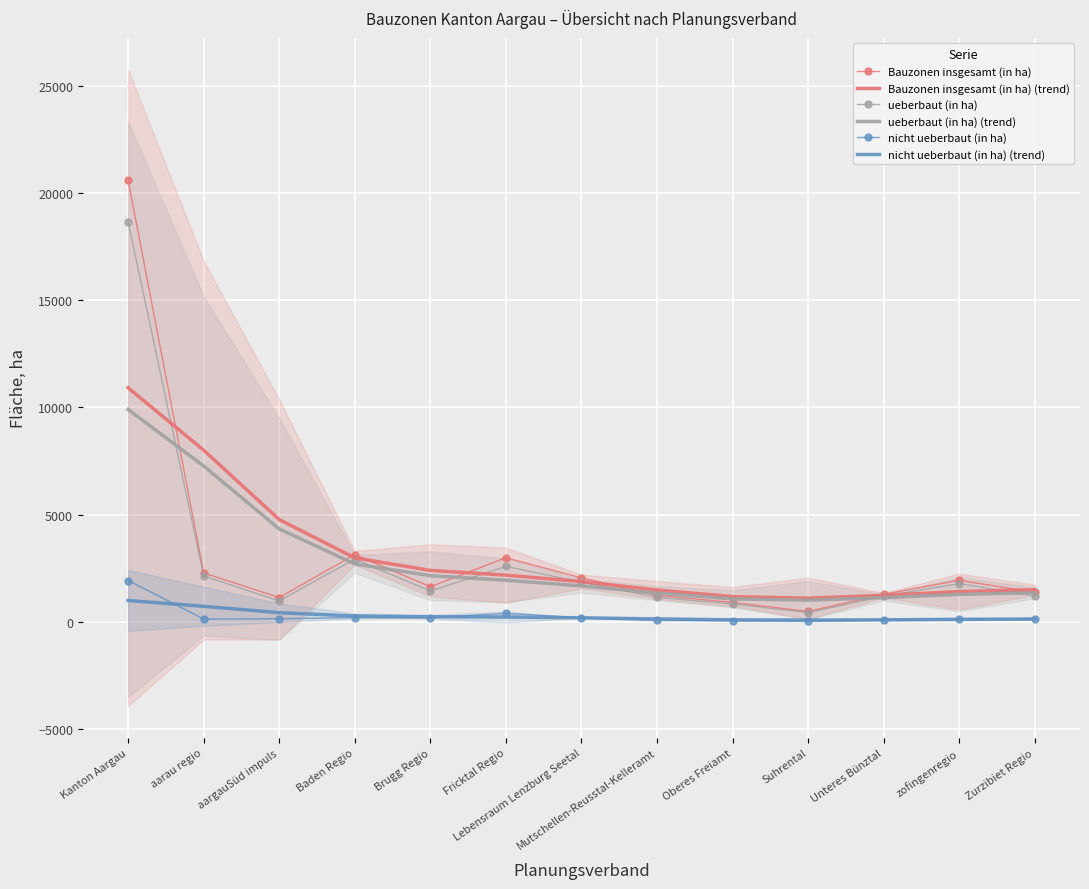

Reading right to left, transcribe all the data shown in this chart.

Bauzonen insgesamt (in ha): 1384.0	1949.0	1296.4	498.0	916.1	1246.0	2062.8	2998.4	1647.0	3146.5	1143.9	2291.2	20579.3
Bauzonen insgesamt (in ha) (trend): 1510.6	1420.4	1247.2	1114.4	1188.4	1495.7	1888.8	2187.7	2409.9	2993.8	4777.1	8008.7	10915.7
ueberbaut (in ha): 1224.0	1793.1	1208.0	444.0	843.7	1155.3	1861.0	2594.6	1447.3	2936.0	988.0	2147.6	18642.5
ueberbaut (in ha) (trend): 1367.8	1292.7	1141.3	1021.2	1083.3	1349.6	1688.2	1949.8	2161.1	2709.6	4339.5	7273.0	9907.8
nicht ueberbaut (in ha): 160.1	155.8	88.4	54.0	72.4	90.6	201.9	403.8	199.7	210.5	155.9	143.5	1936.8
nicht ueberbaut (in ha) (trend): 142.8	127.7	105.9	93.3	105.1	146.1	200.6	237.8	248.8	284.2	437.6	735.7	1007.9